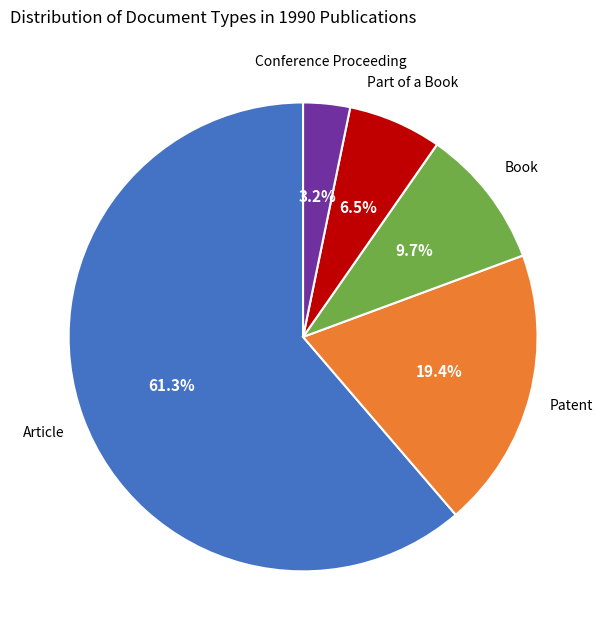

Is there a majority slice in this chart?

Yes